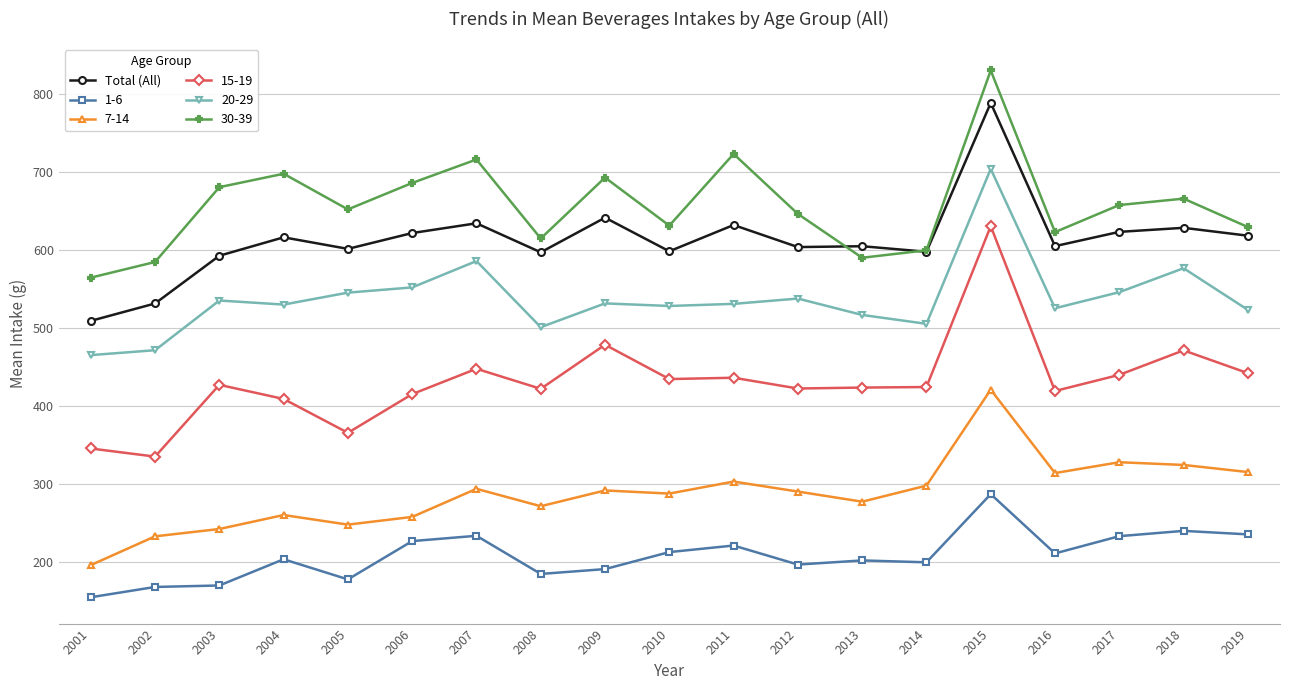

Read the 20-29 value at 2012.

537.9